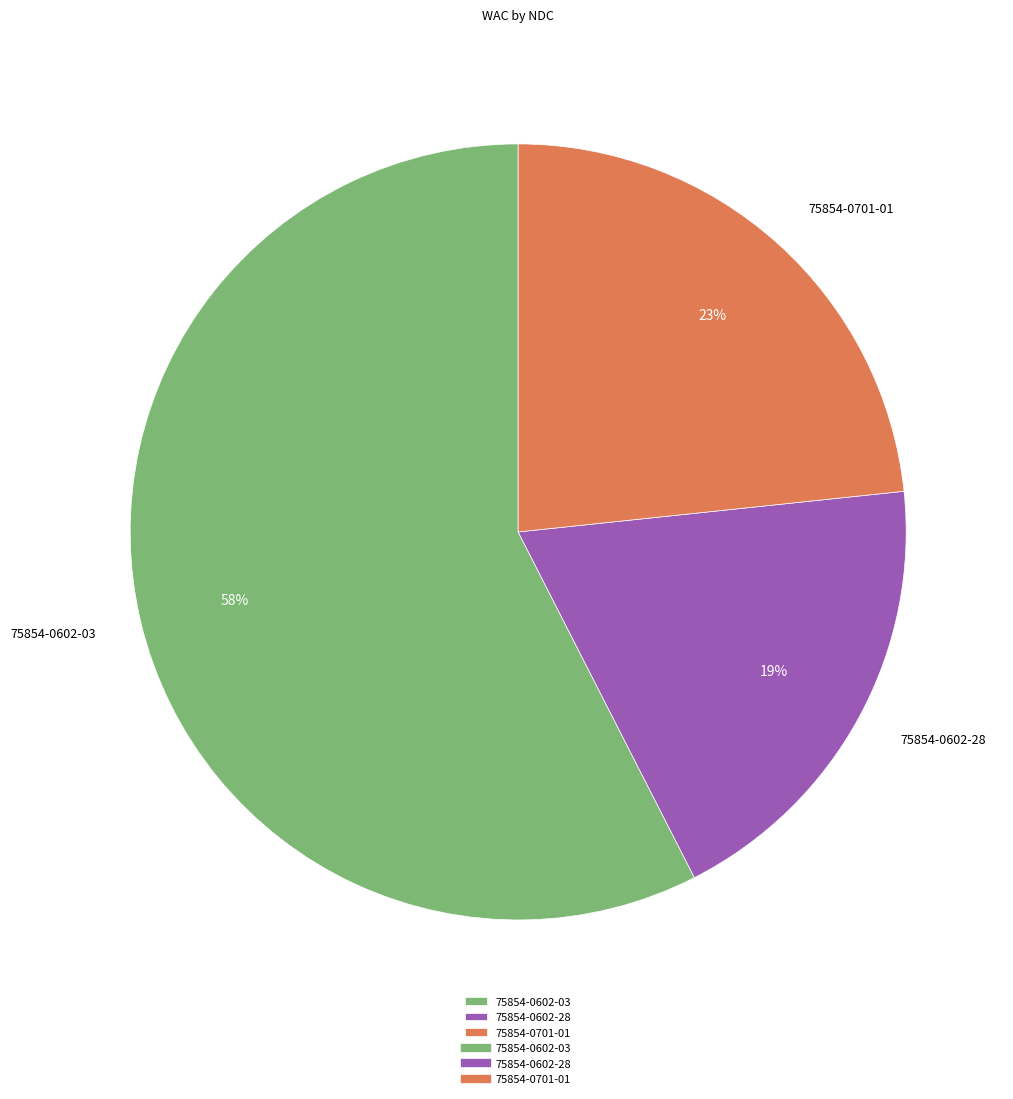

Is it true that 75854-0602-28 is 19% of the pie?

True